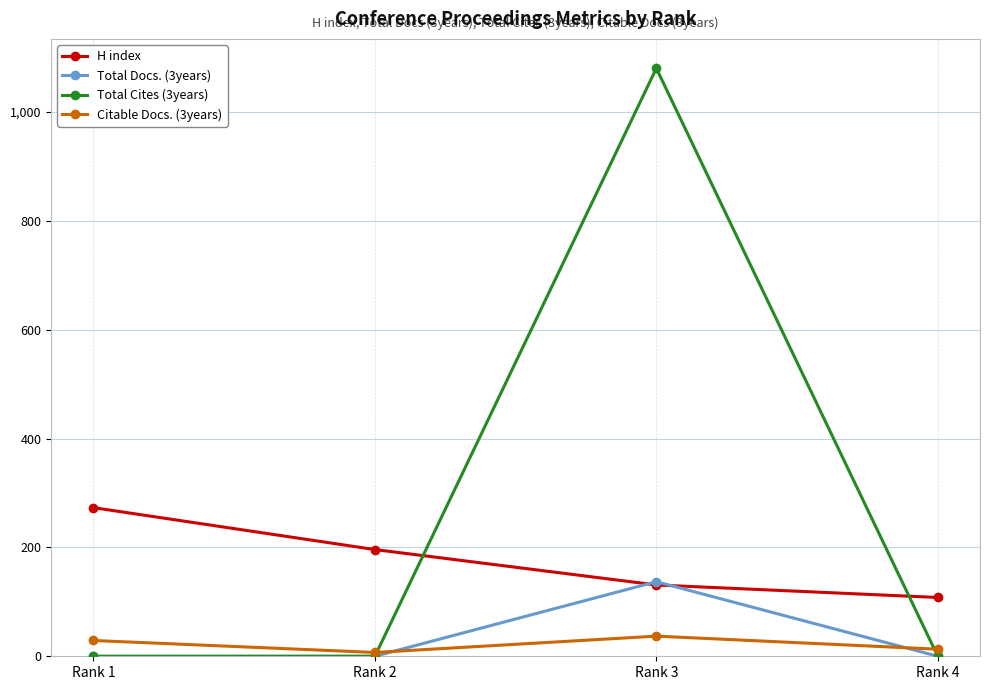

Rank the series by their maximum value, from lowest to highest.

Citable Docs. (3years), Total Docs. (3years), H index, Total Cites (3years)